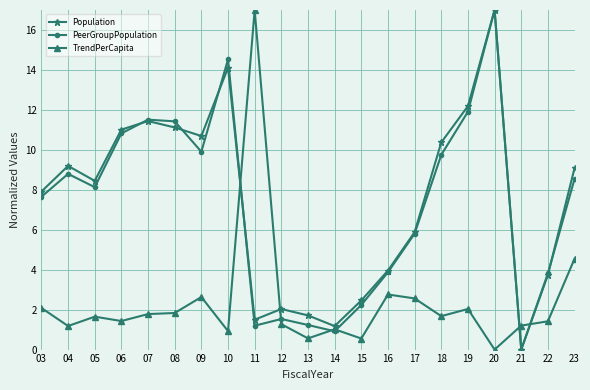

Which series has the largest total across all categories?

Population